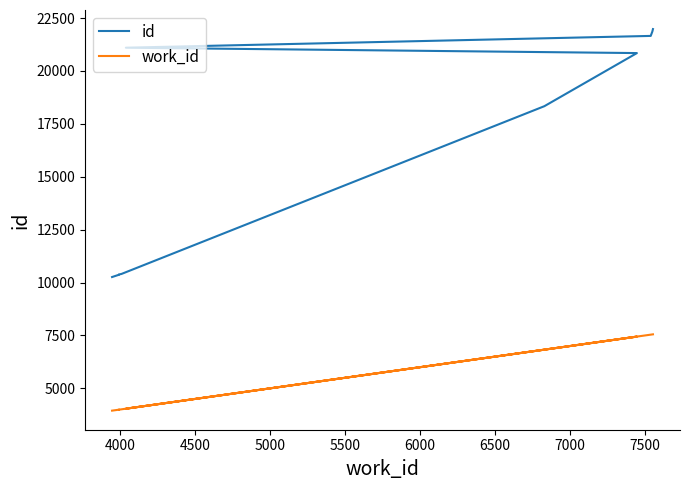

True or false: work_id and id cross at least once.

False